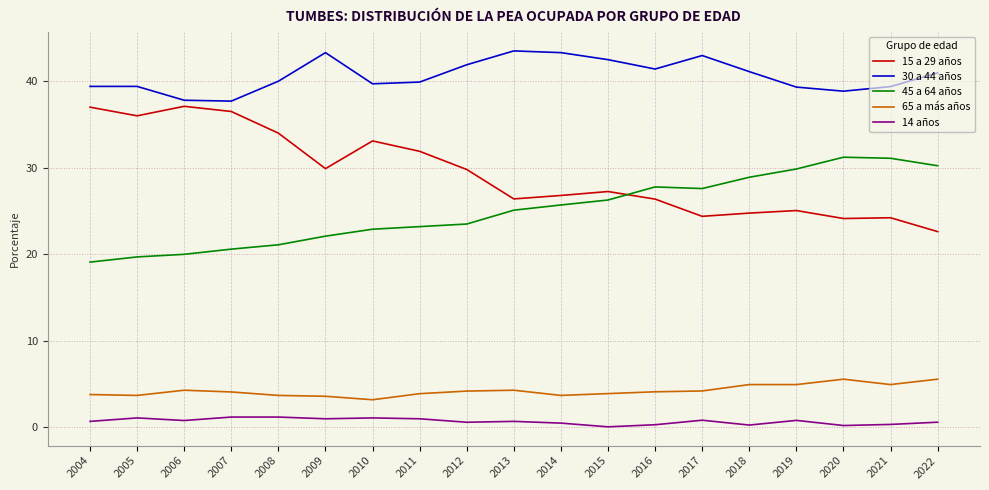

What is the maximum value for 30 a 44 años?

43.5